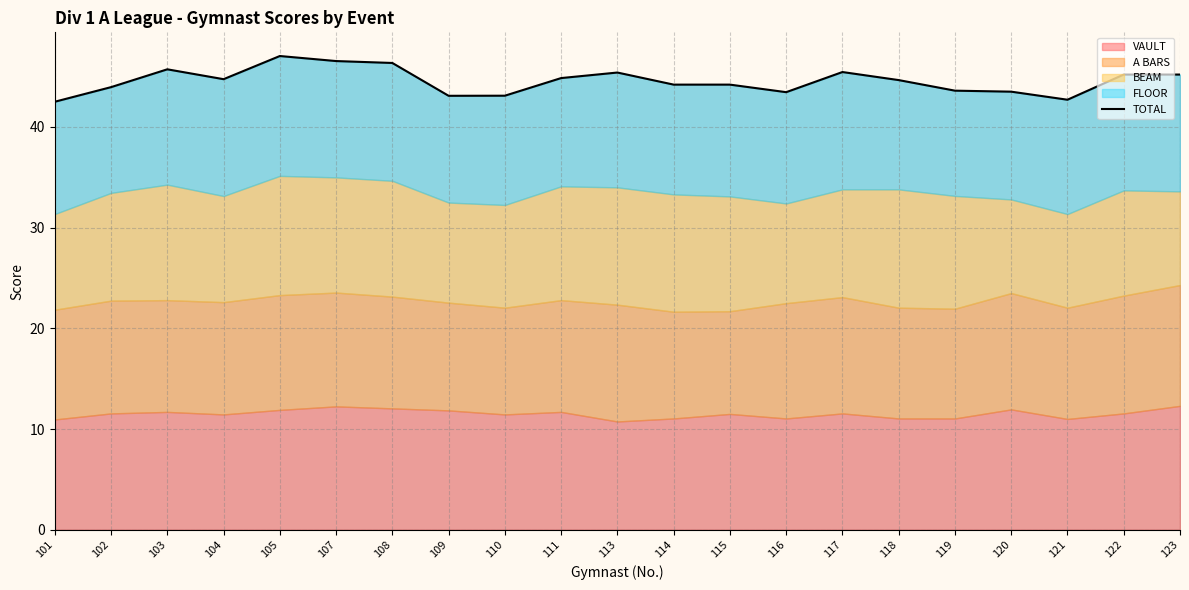

How many data points are less than 44?

8